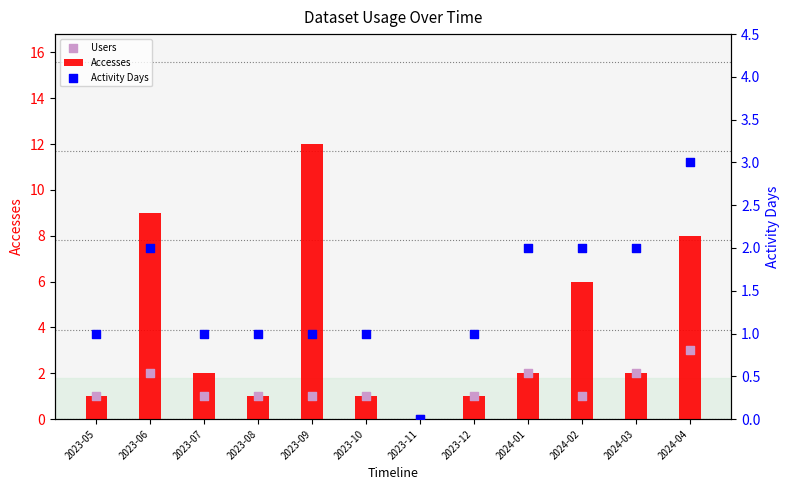

Which series has the largest Y range (max minus min)?

Accesses